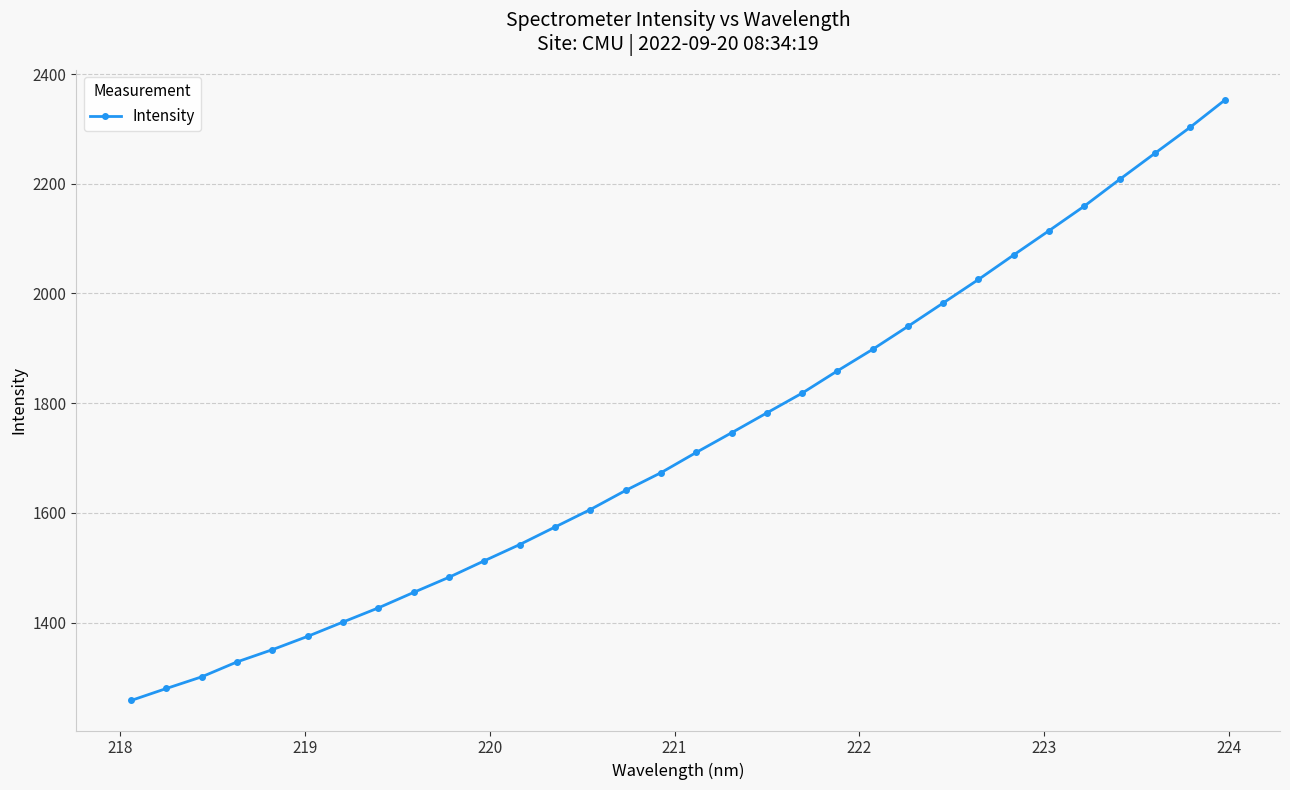

What is the value of the 3rd point from the left?

1301.5